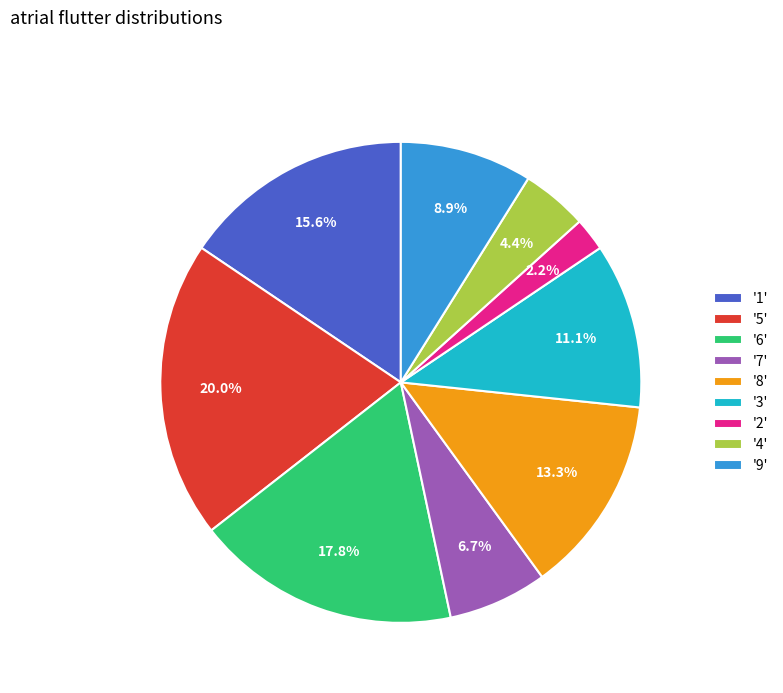

Combined, do '2' and '8' account for over 50%?

No